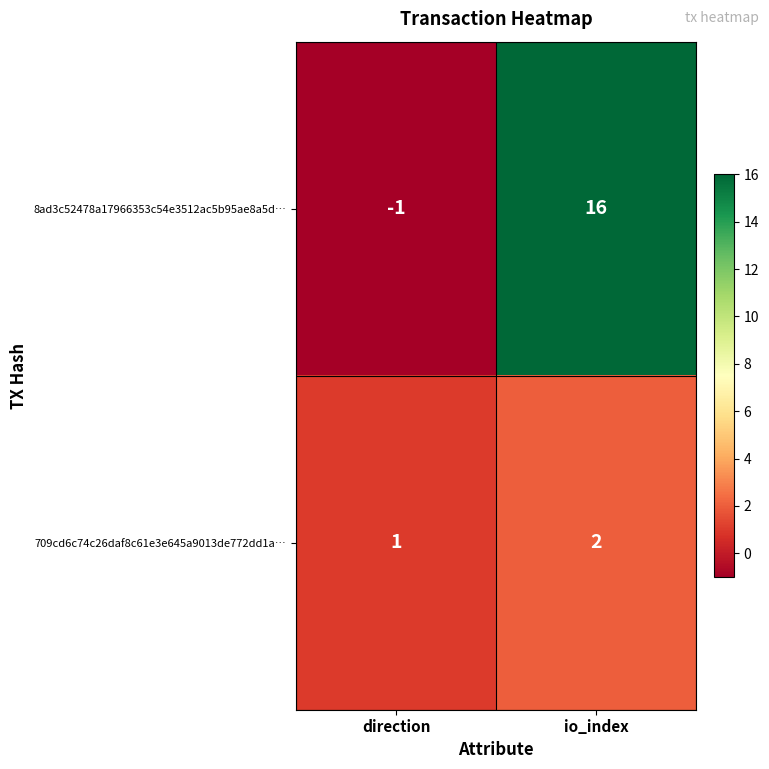

What is the difference between the 8ad3c52478a17966353c54e3512ac5b95ae8a5d… values at direction and io_index?

17